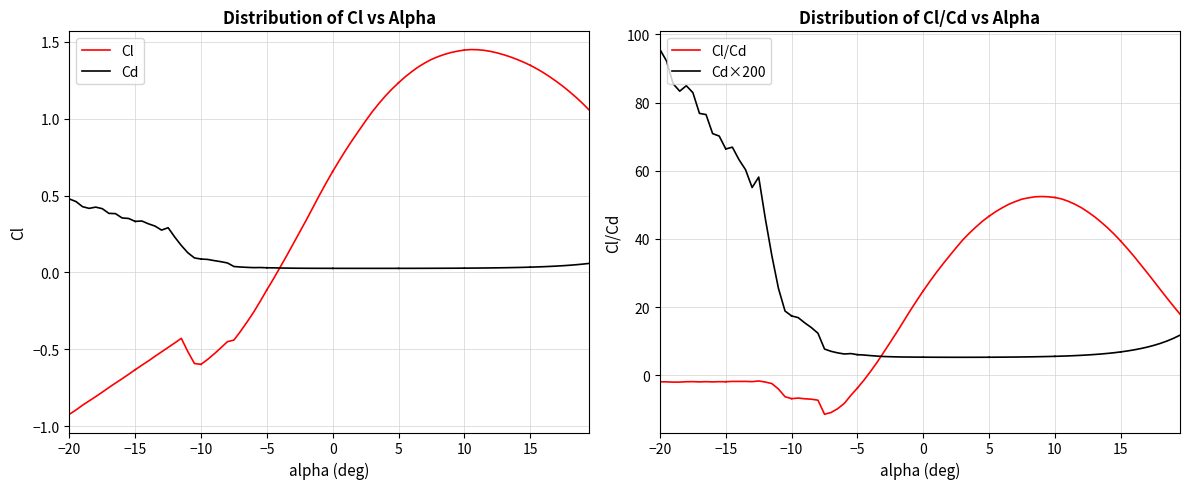

How many lines are shown in the chart?

4